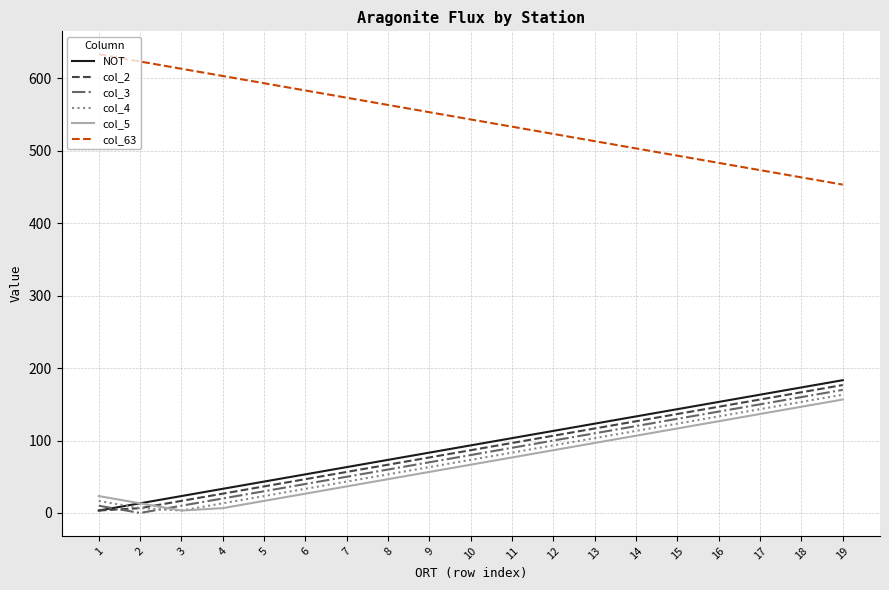

What is the difference between the maximum and minimum values in the col_5 series?

153.3